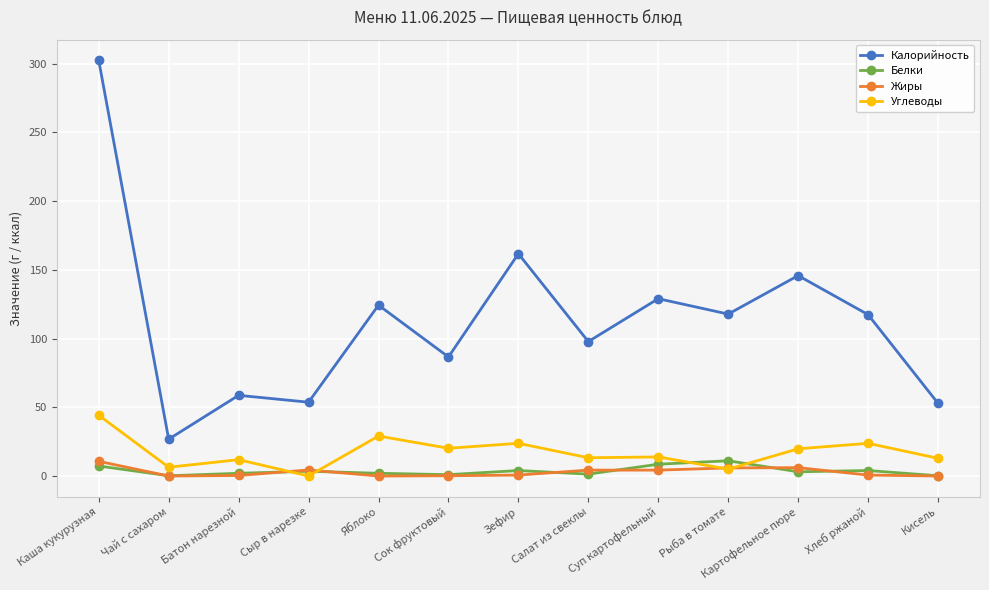

What is the sum of the Углеводы values at Рыба в томате and Хлеб ржаной?

28.8